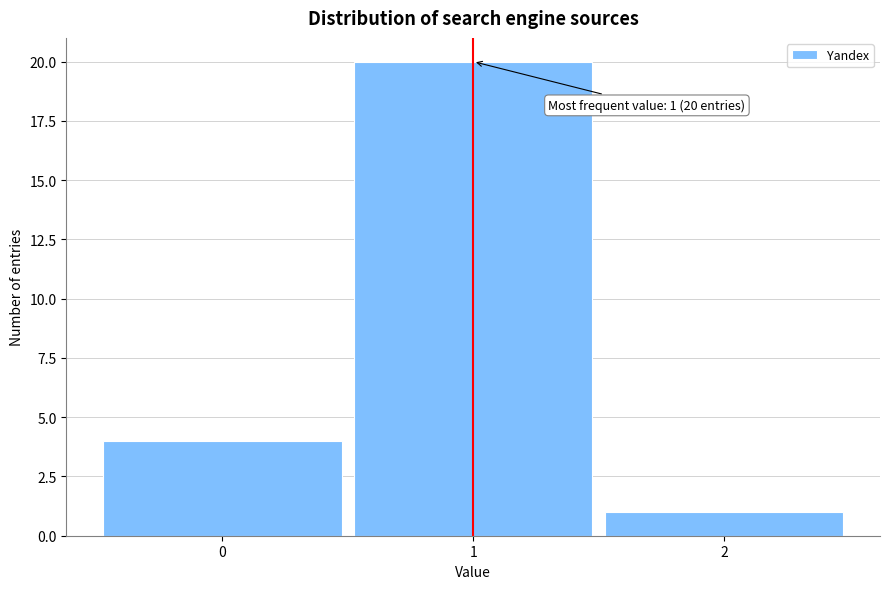

Which range on the x-axis has the tallest bar?

0.5 to 1.5